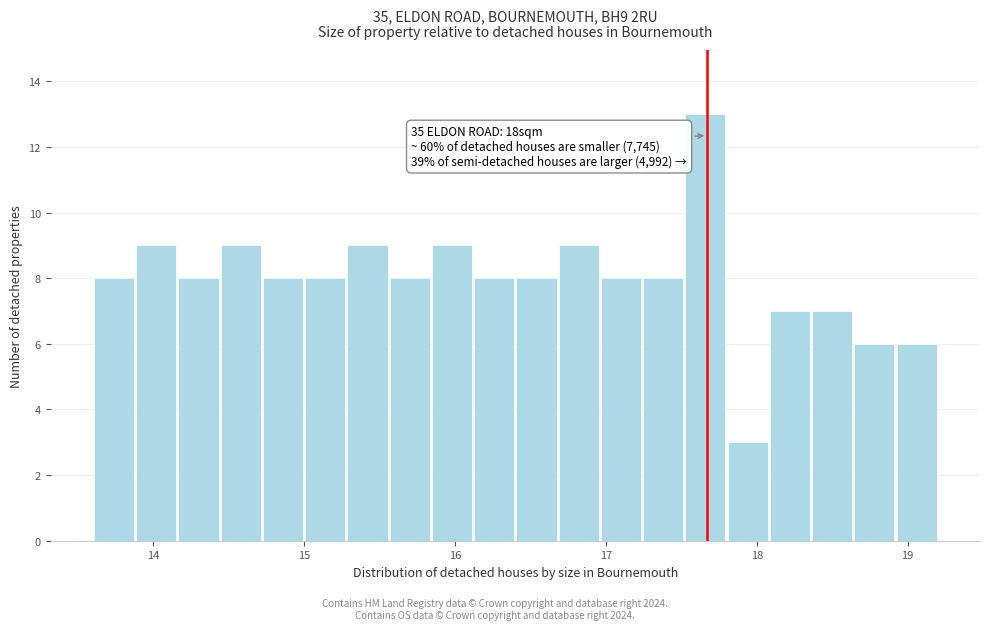

Read against the x-axis, roughly where is the centre of the tallest bar?

17.7